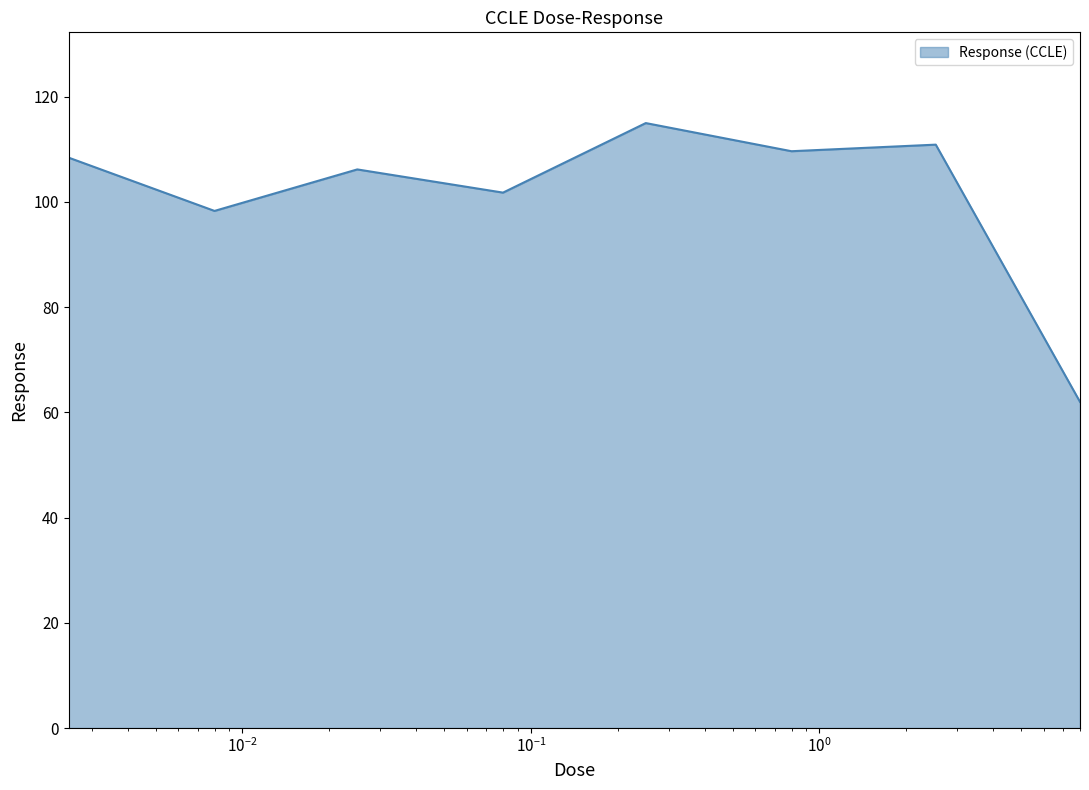

Reading left to right, extract all data points from this chart.

108.4	98.3	106.2	101.8	115.0	109.7	110.9	62.0